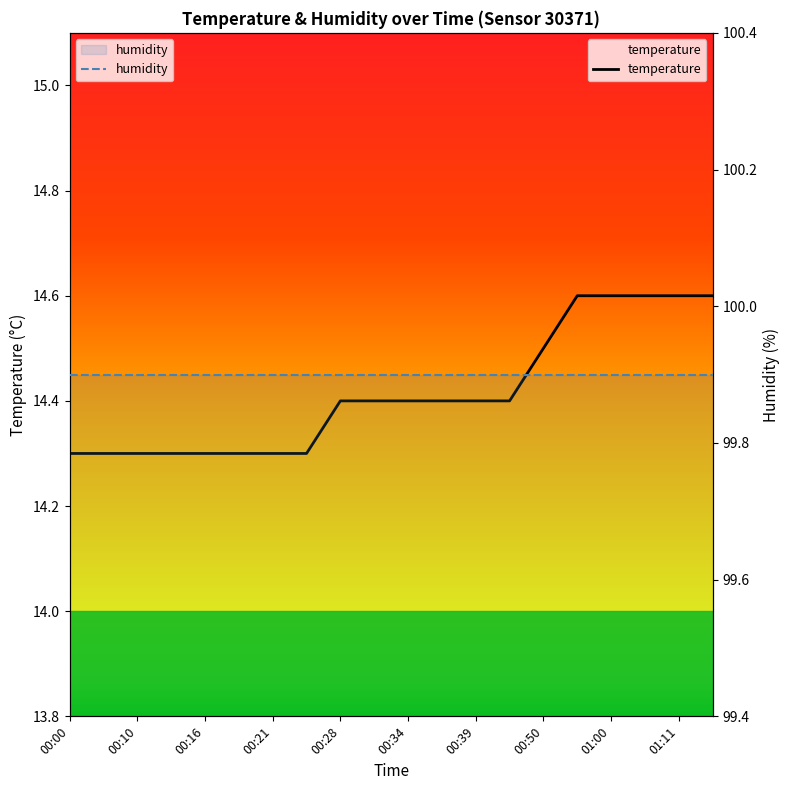

List the series in order of their overall mean, highest first.

humidity, temperature